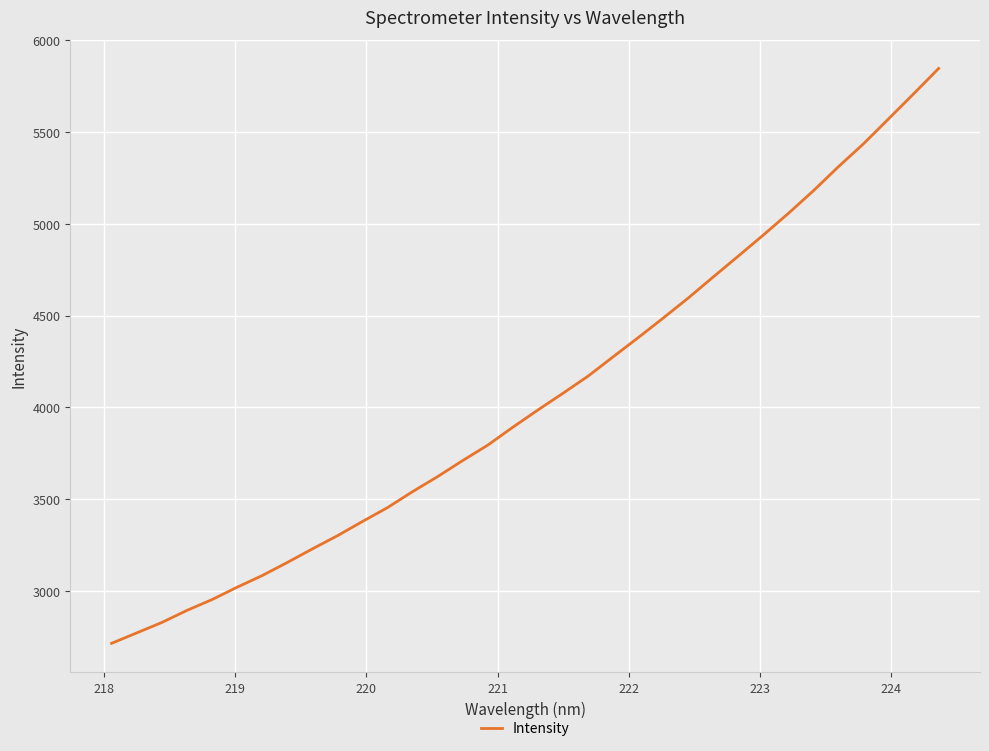

What is the smallest value displayed?

2715.0